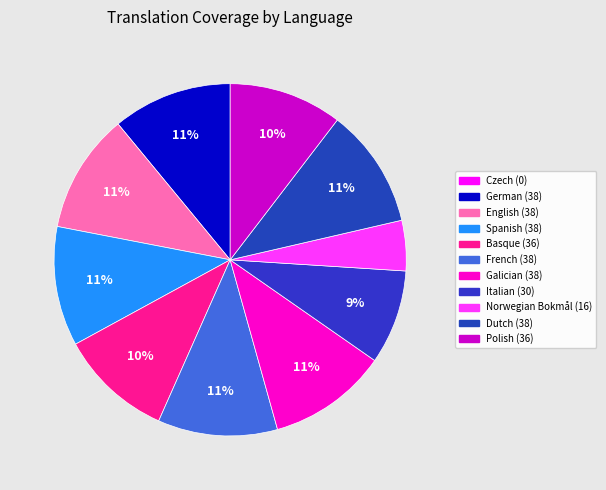

Does Dutch account for over 50% of the chart?

No